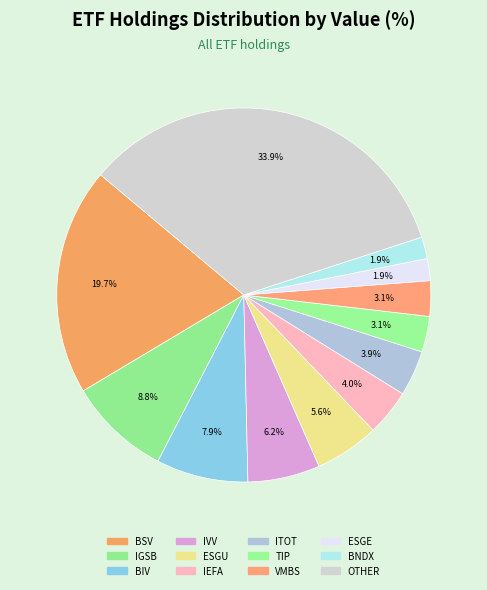

Rank the categories by value from highest to lowest.

OTHER, VANGUARD SHORT TERM BOND ETF IV, ISHARES TR IS 1 5 YR IN GR CR BD ETF, VANGUARD INTERMEDIATE TERM BO ETF IV, ISHARES CORE S P 500 ETF, ISHARES ESG AWARE MSCI USA ETF, ISHARES CORE MSCI EAFE ETF, ISHARES TOTAL US STOCK MARKET ETF IV, ISHARES TIPS BOND ETF IV, VANGUARD MORTGAGE BACKED SEC ETF, ISHARES ESG AWARE MSCI EM ETF, VANGUARD TOTAL INTERNATIONAL BND ETF